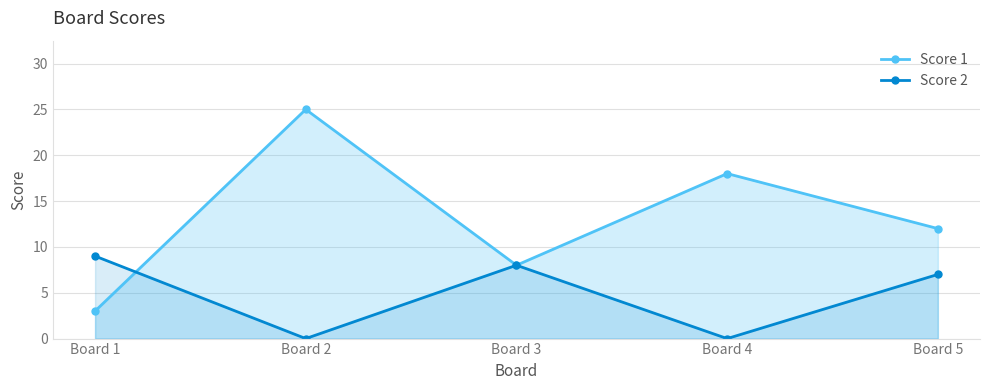

How many times do Score 2 and Score 1 cross each other?

1